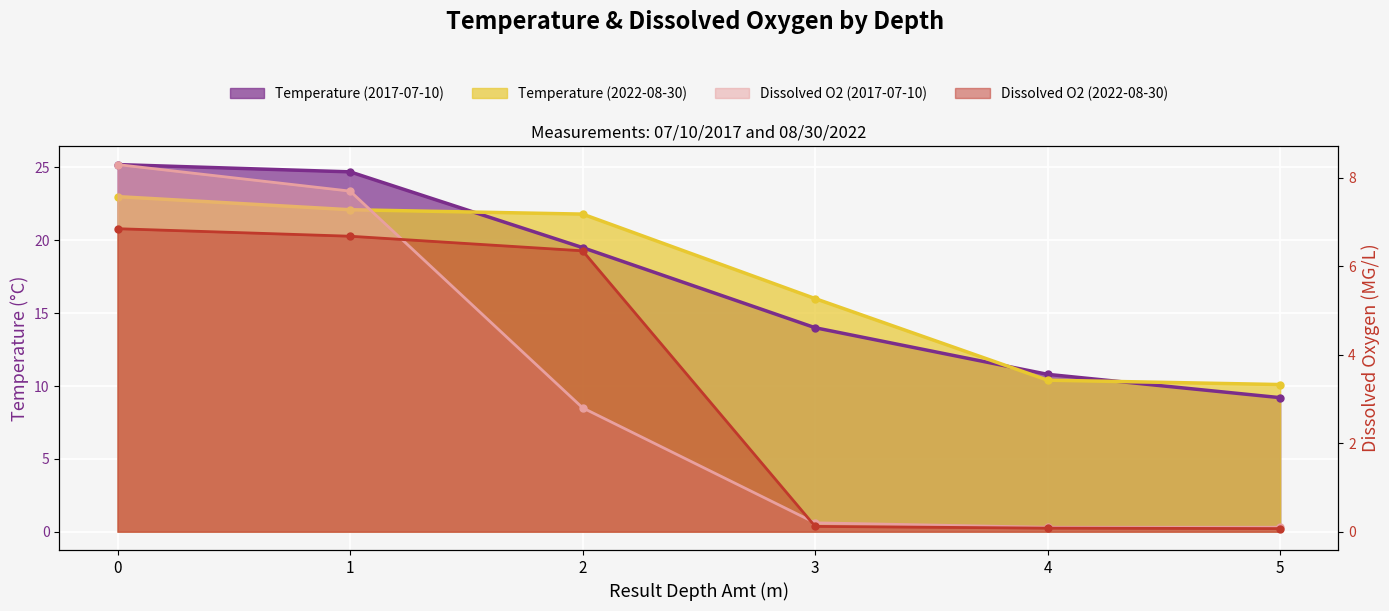

What is the lowest value of the Temperature (2022-08-30) series?

10.1